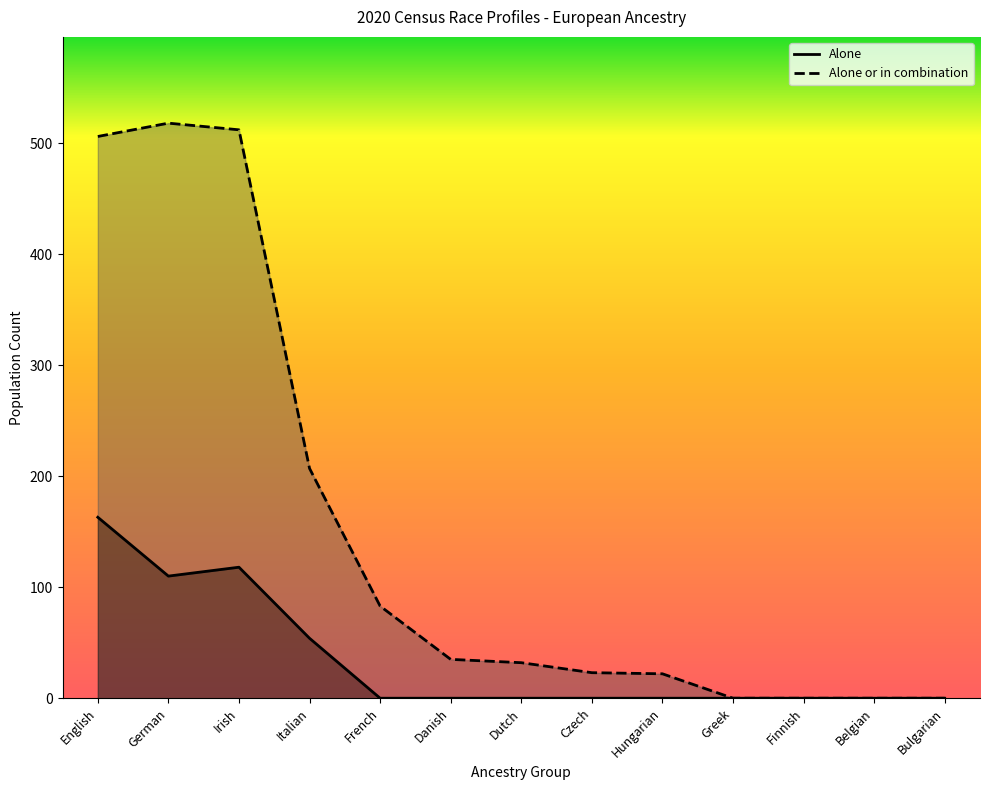

The value of Alone at Irish is 158. True or false?

False